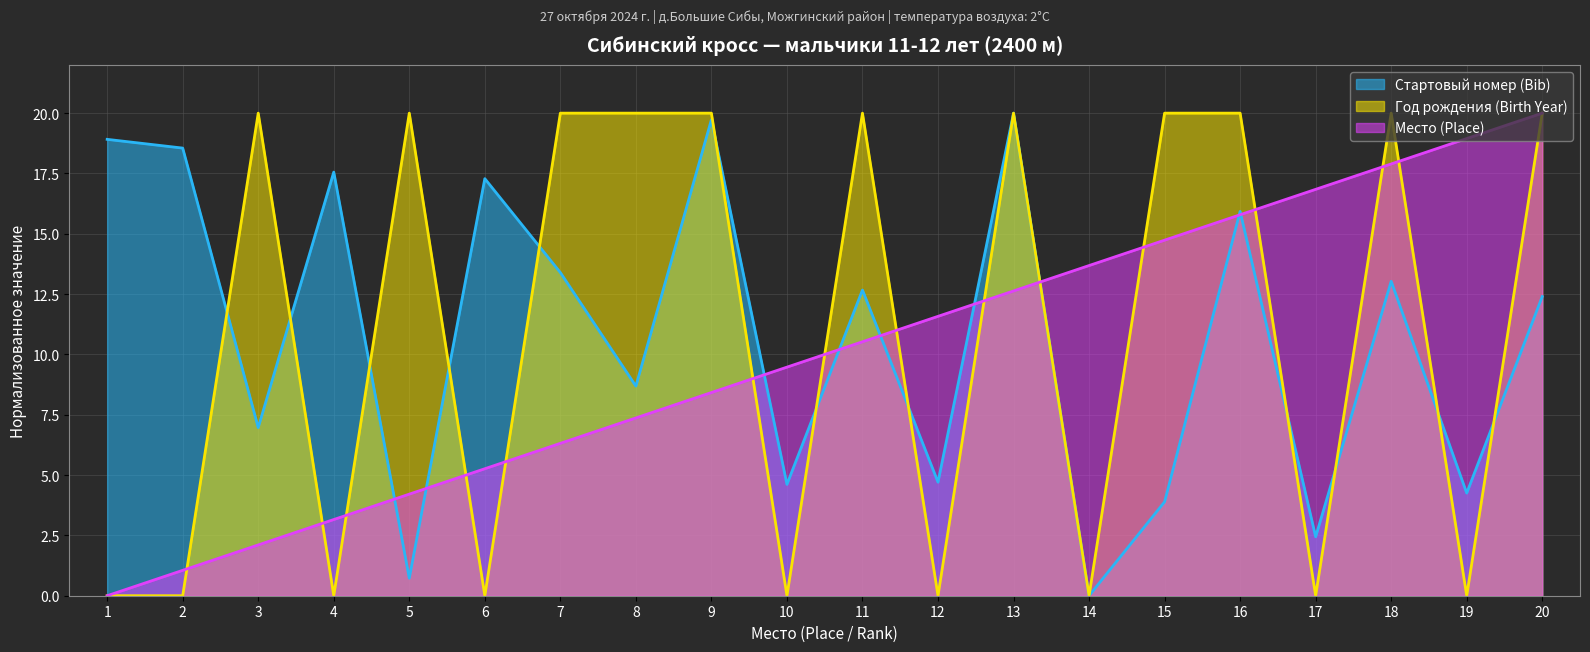

After their last crossing, which series has the higher values: Стартовый номер (Bib) or Место (Place)?

Место (Place)